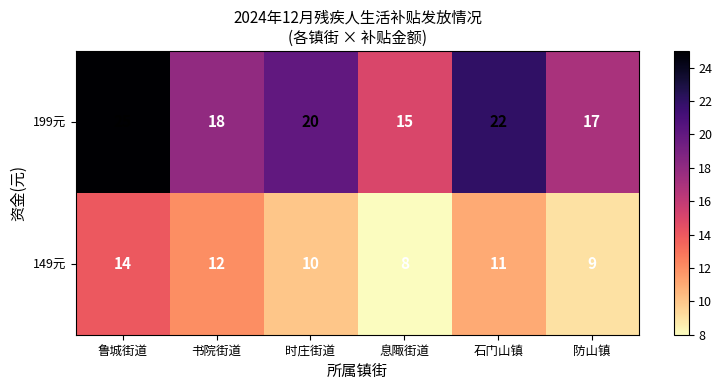

The 199元 series shows 20 at 时庄街道. True or false?

True